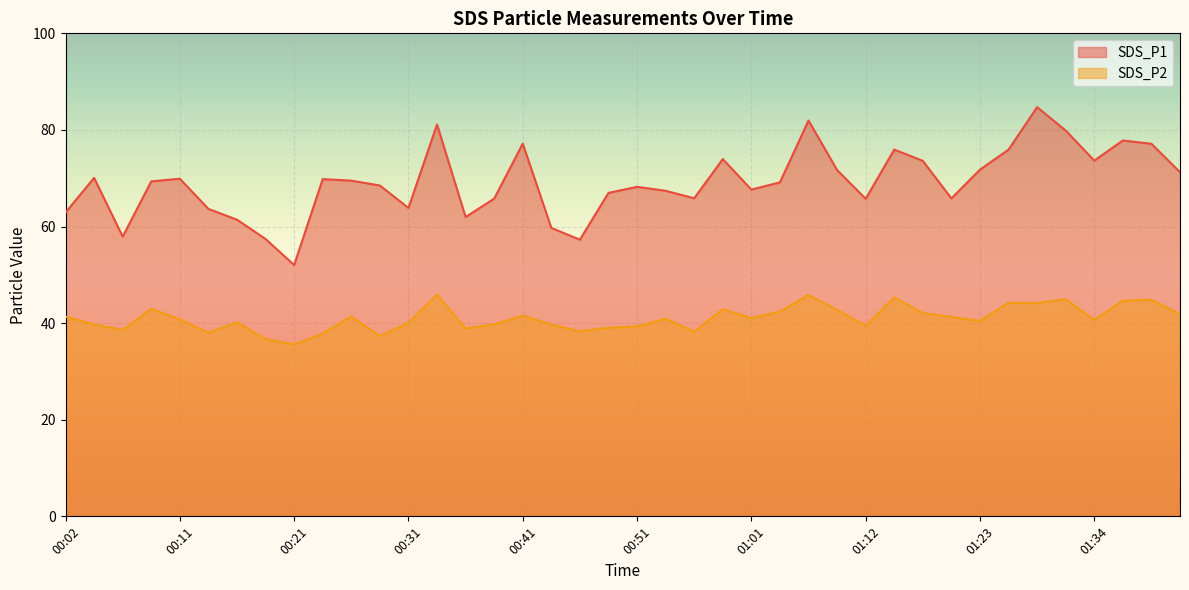

Which category has the highest value in the SDS_P2 series?

00:33